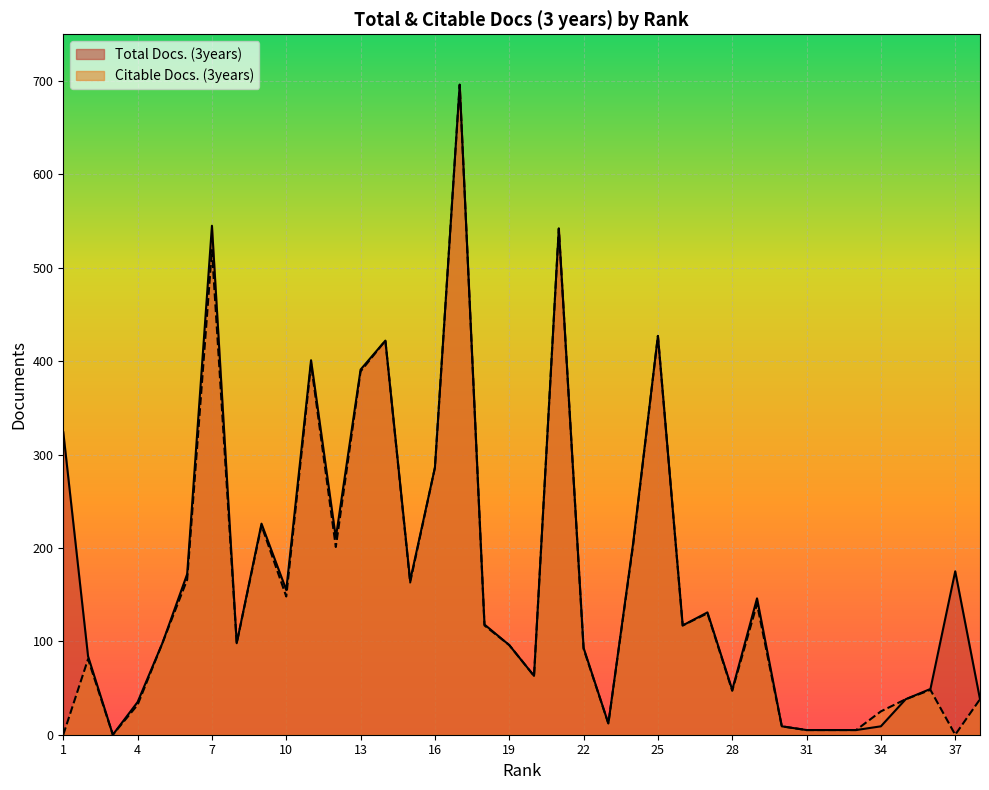

Rank the series by their average value, from highest to lowest.

Total Docs. (3years), Citable Docs. (3years)